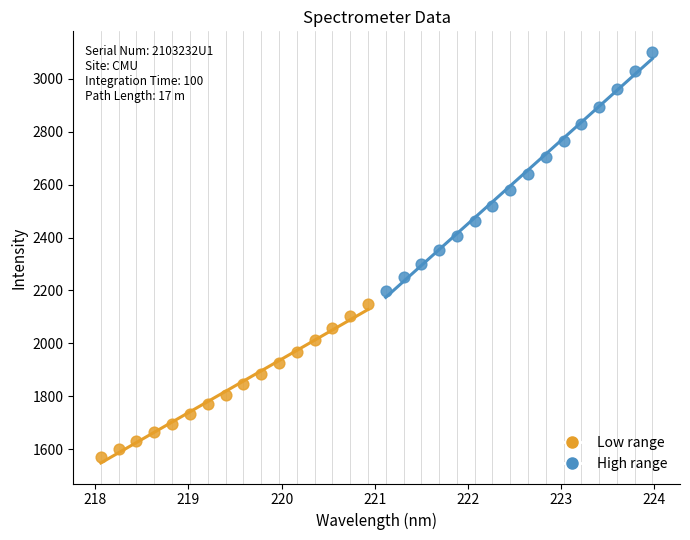

Which series contains the lowest Y value?

Low range